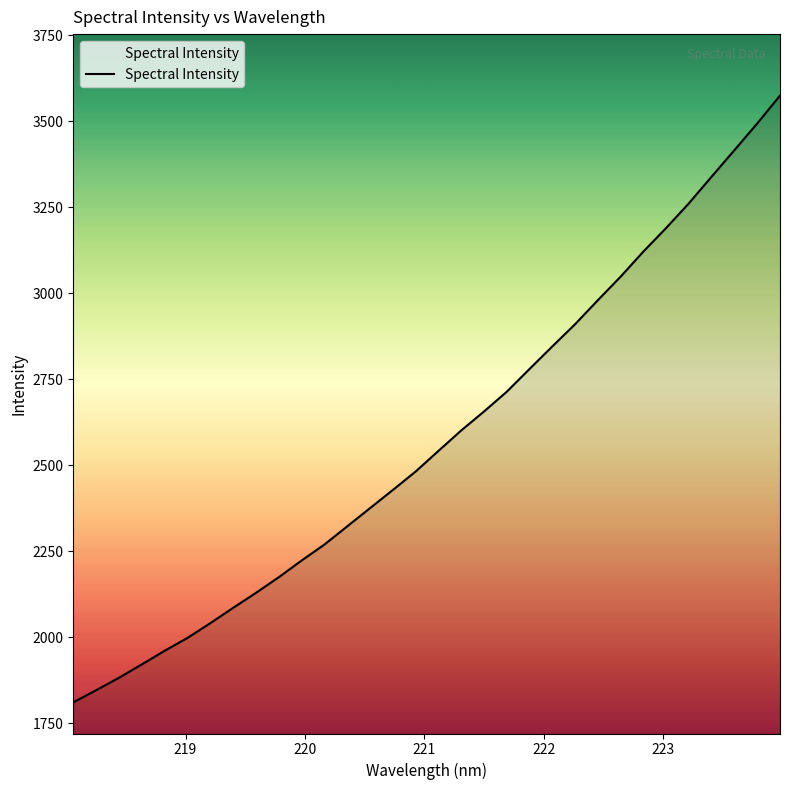

What is the minimum value shown in the chart?

1810.3